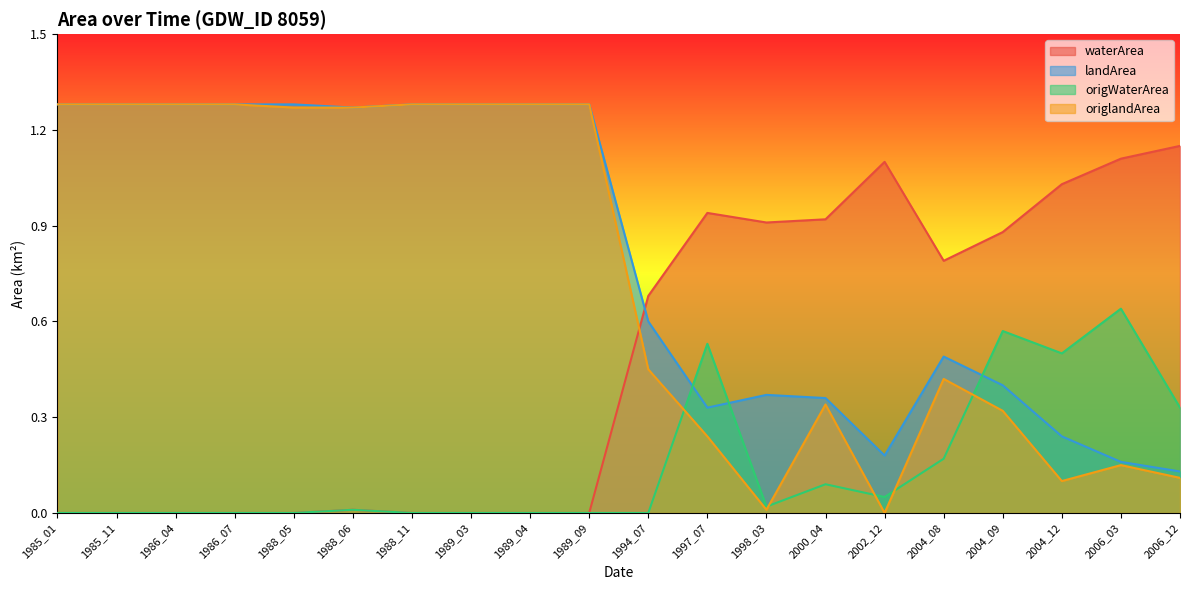

What is the highest value of the waterArea series?

1.1